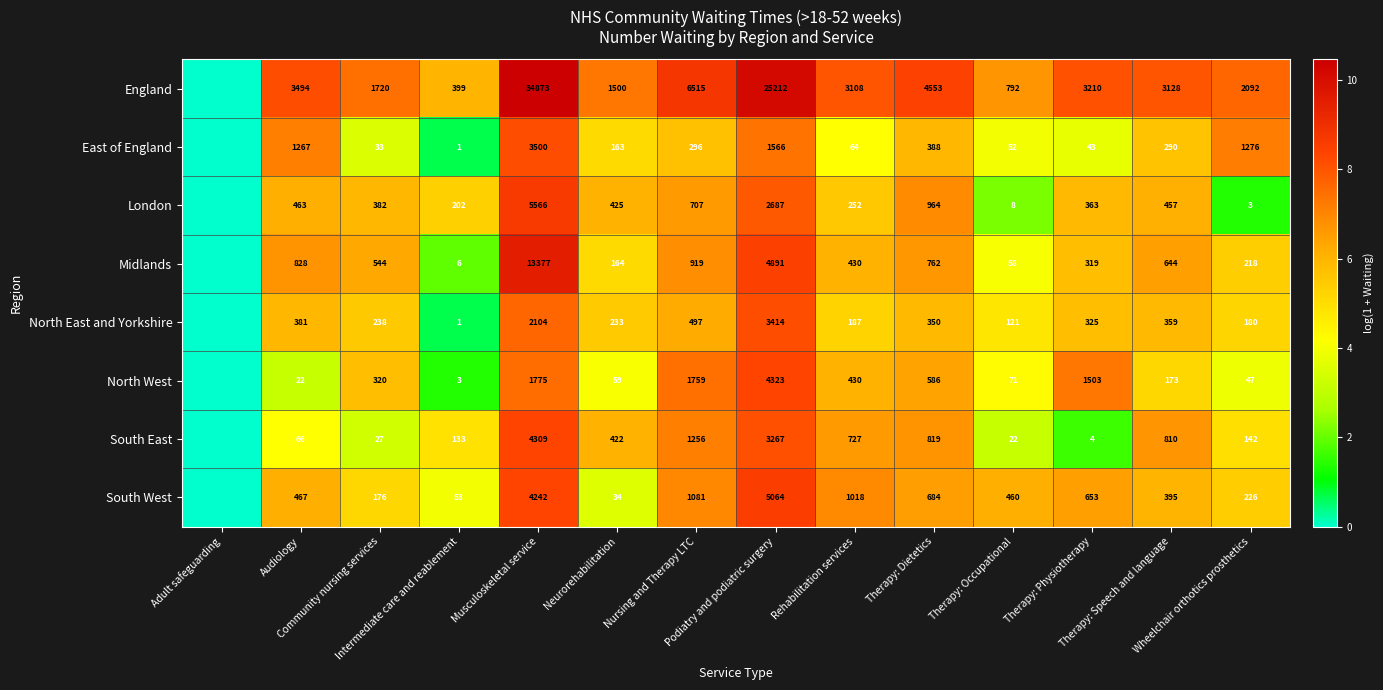

At how many categories does at least one series exceed 8?

8